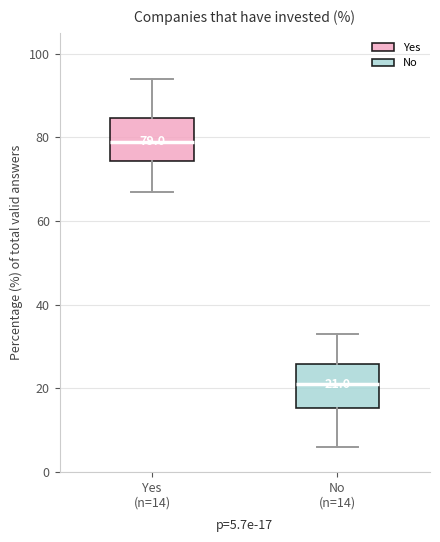

Which box's median line is the highest?

Yes (n=14)